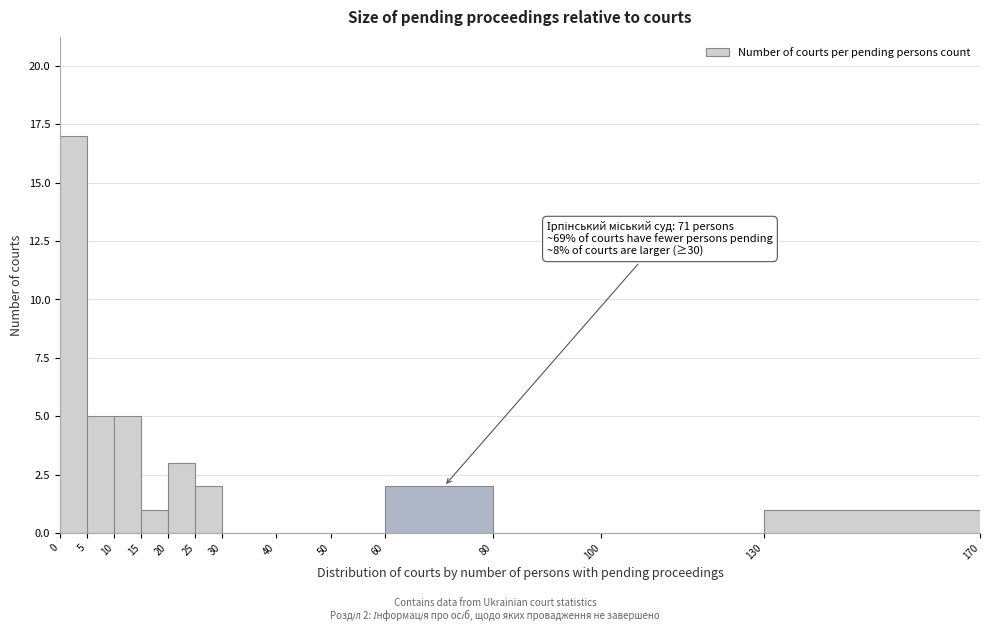

Over which range of the x-axis is the bar tallest?

0 to 5